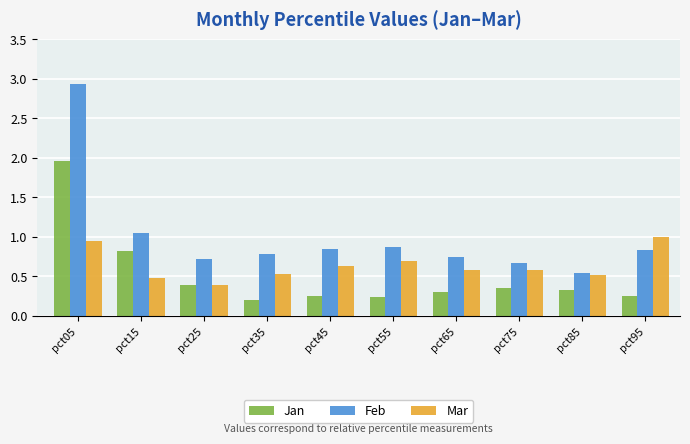

Which series changed the most between pct05 and pct65?

Feb